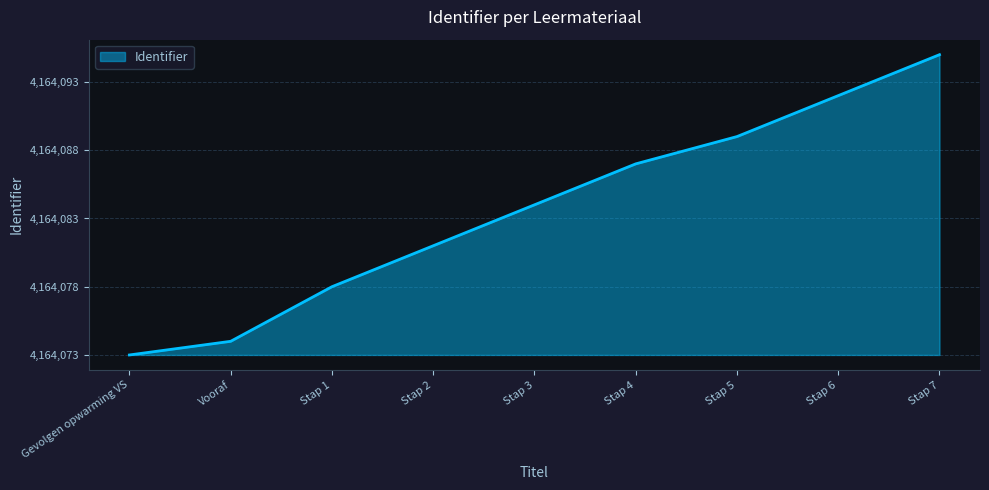

Does the chart have visible grid lines?

Yes